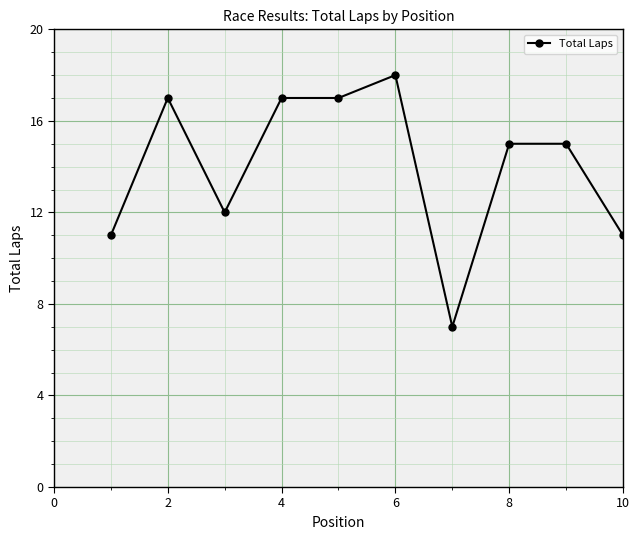

What is the difference between the maximum and minimum values?

11